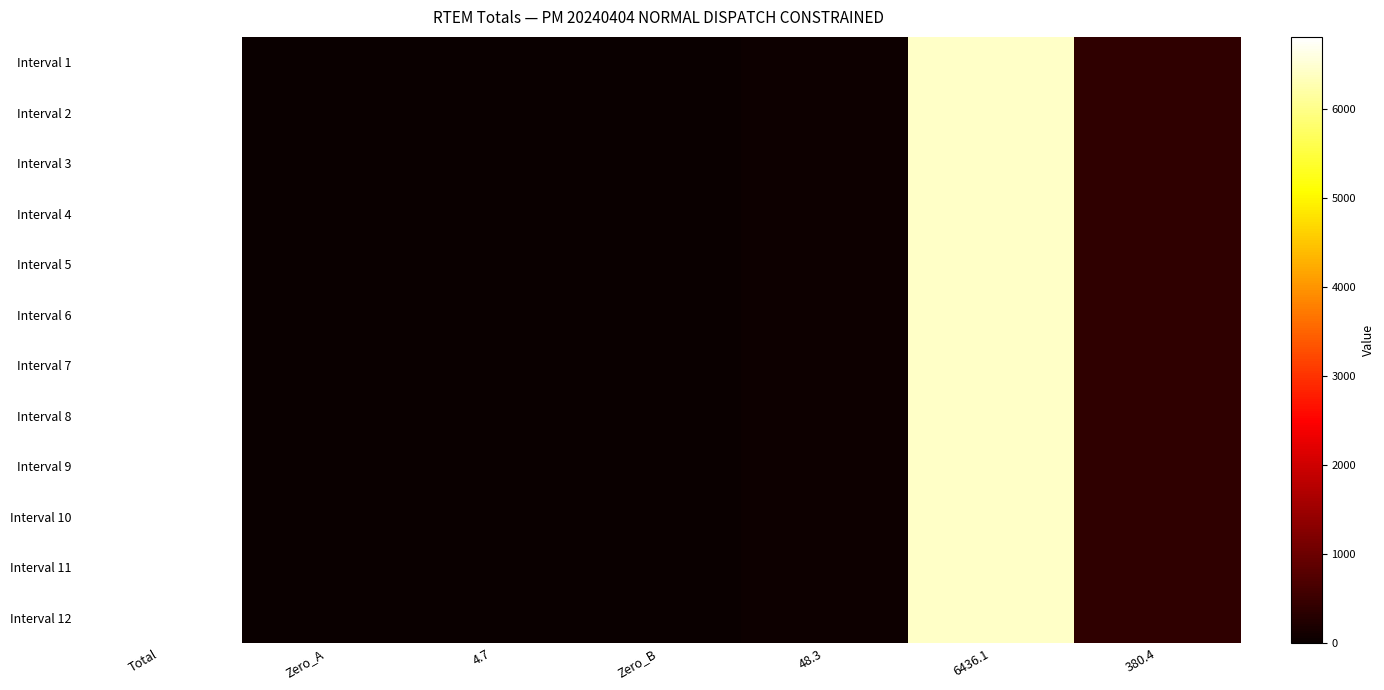

How many distinct data groups are displayed?

12